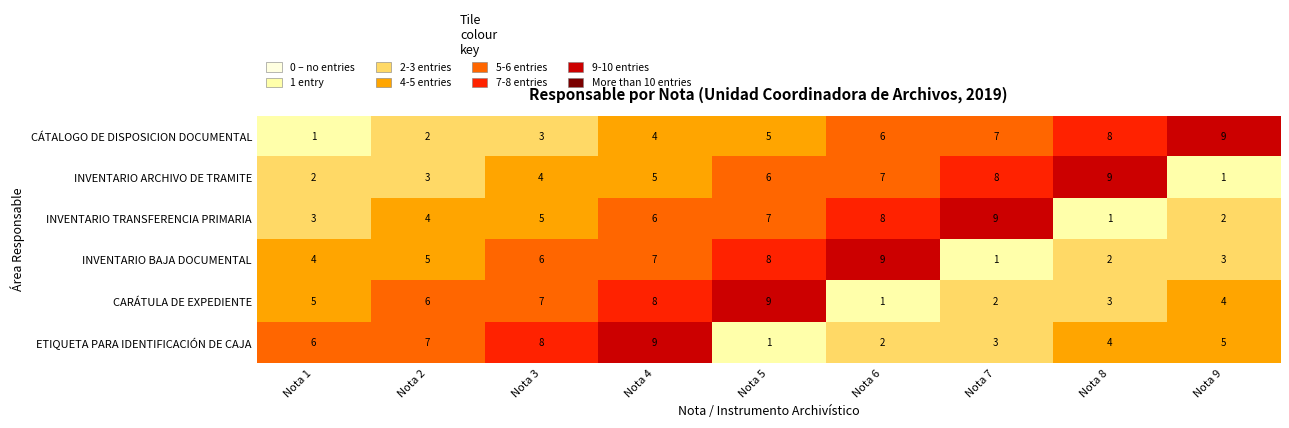

What is the difference between the maximum and minimum values in the INVENTARIO BAJA DOCUMENTAL series?

8